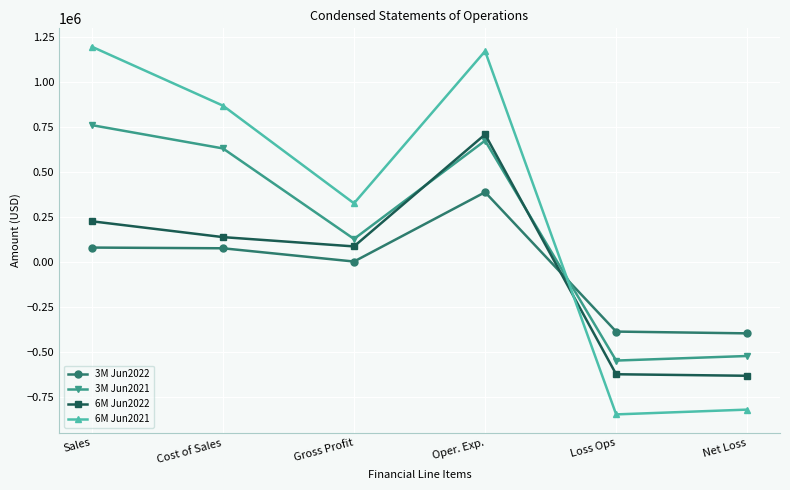

What is the value of the 6M Jun2022 point at the 5th from the left?

-621757